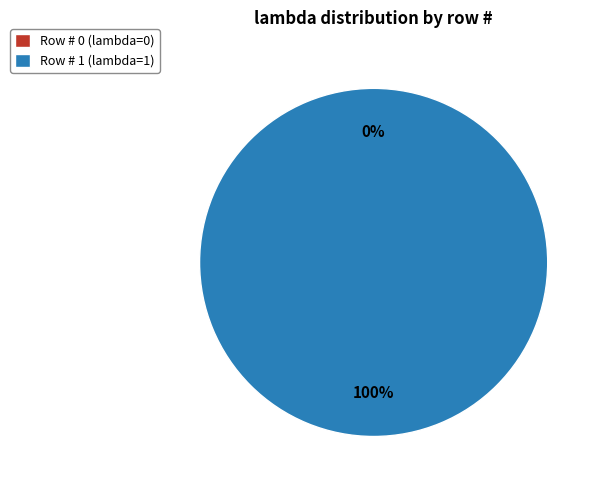

The 1 slice represents 100% of the pie. True or false?

True